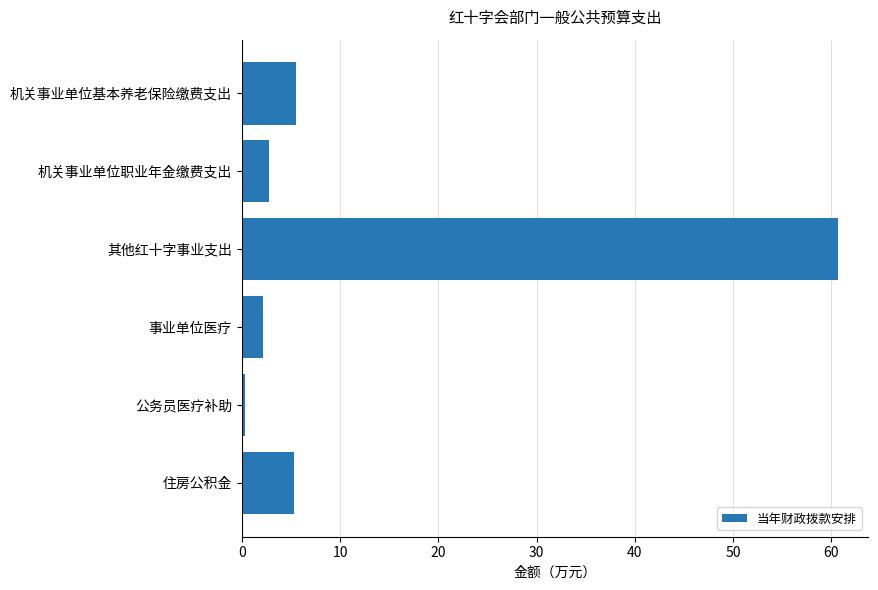

What is the label of the 6th bar from the bottom?

机关事业单位基本养老保险缴费支出